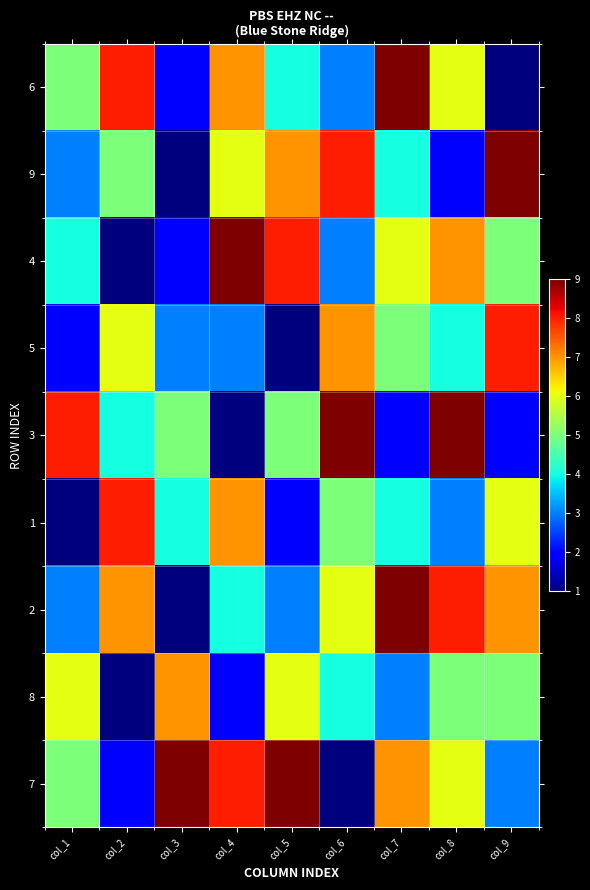

What is the greatest value displayed?

9